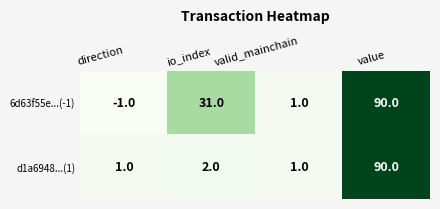

At how many categories does at least one series exceed 0?

4